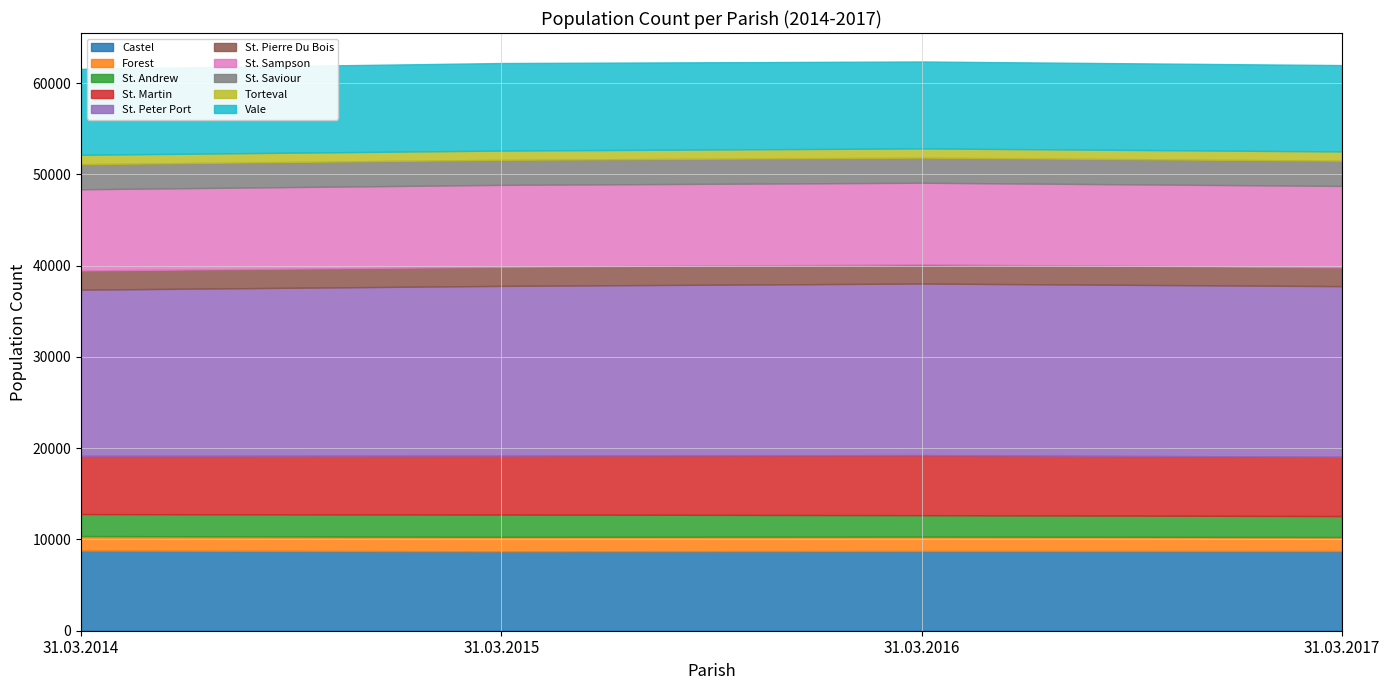

Does the chart display data point markers on the line(s)?

No